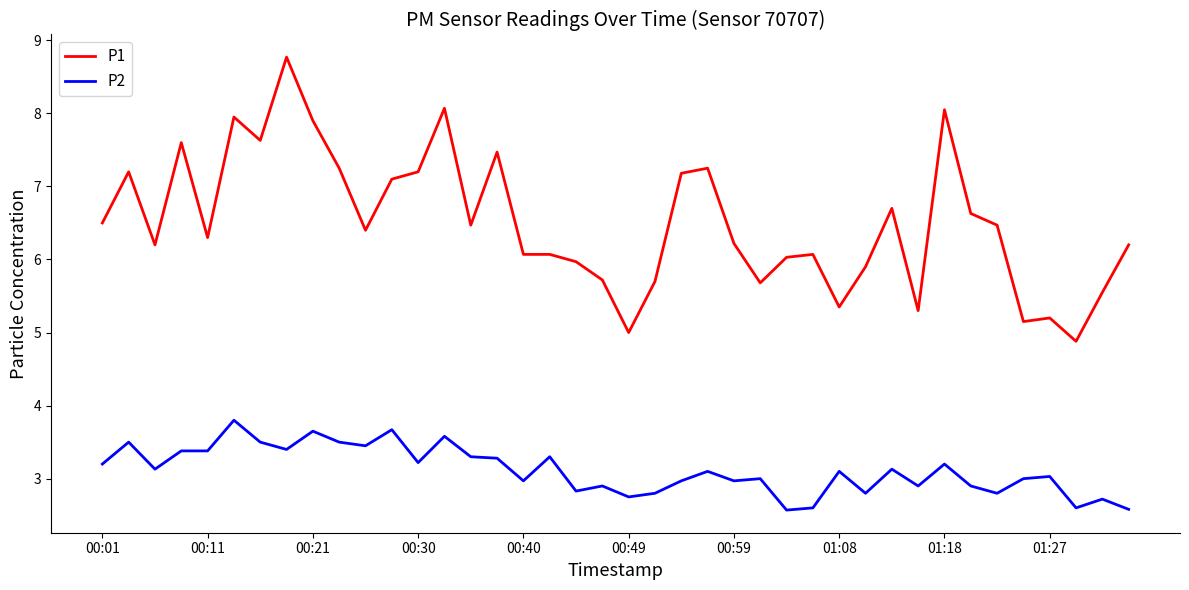

True or false: P1 and P2 cross at least once.

False